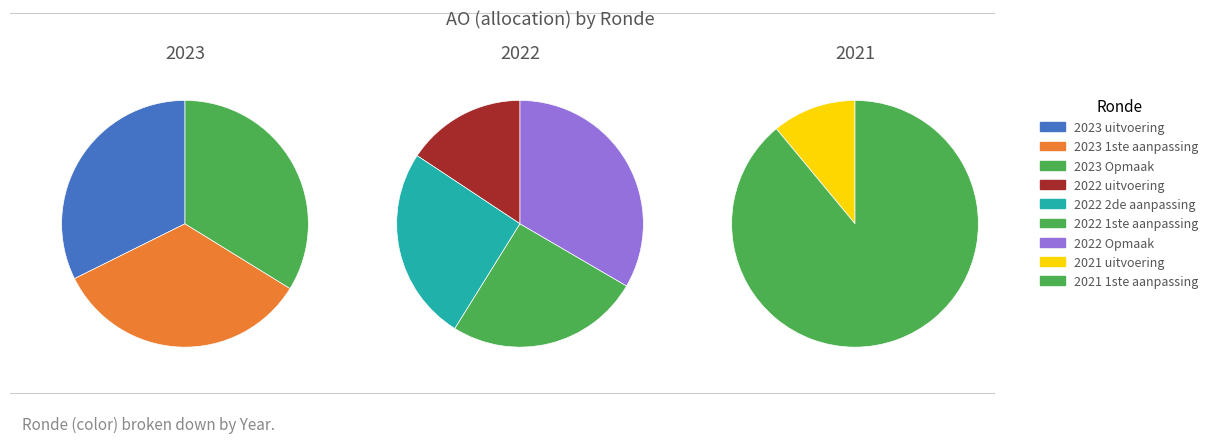

Does any single category account for the majority?

No